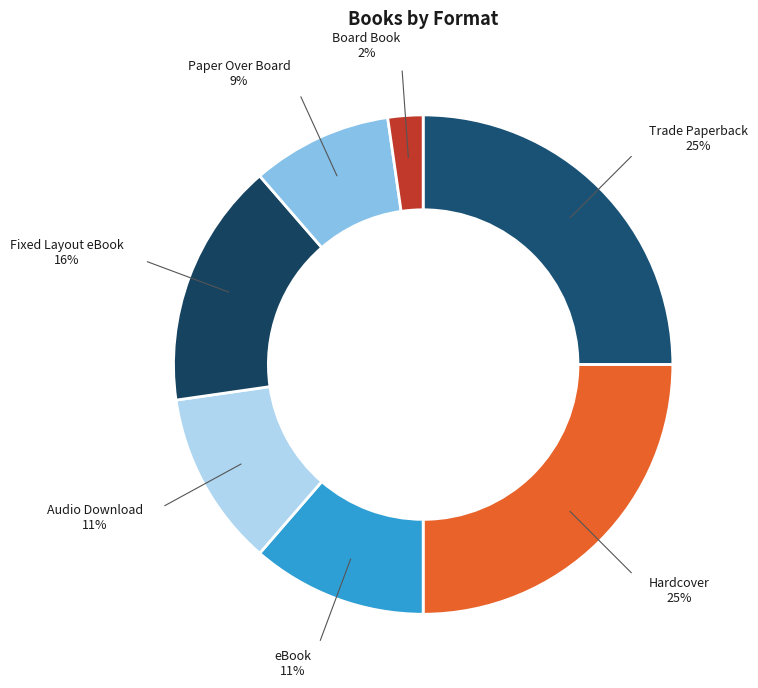

How many slices are in this pie chart?

7